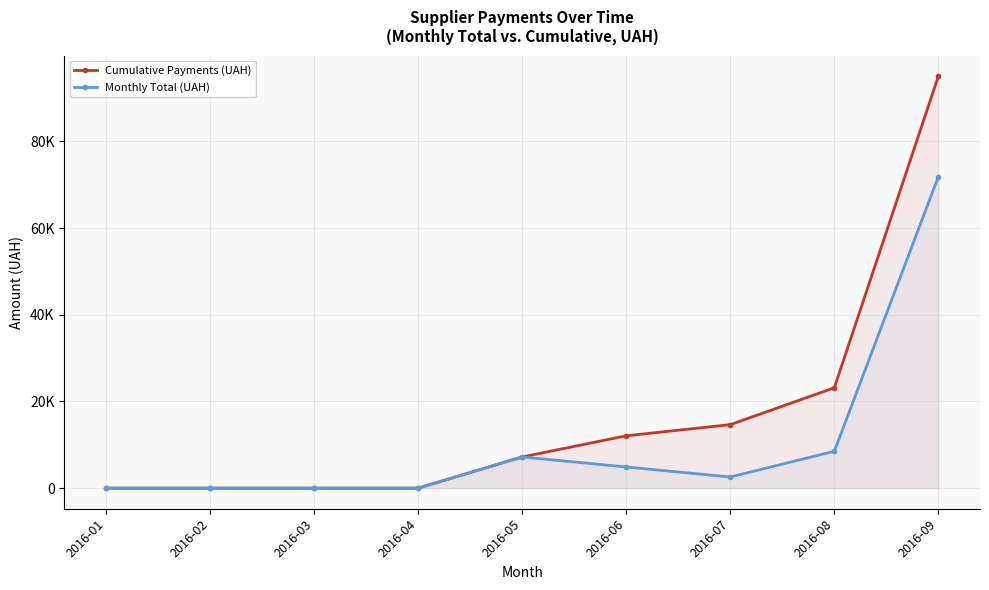

Does the chart have visible grid lines?

Yes